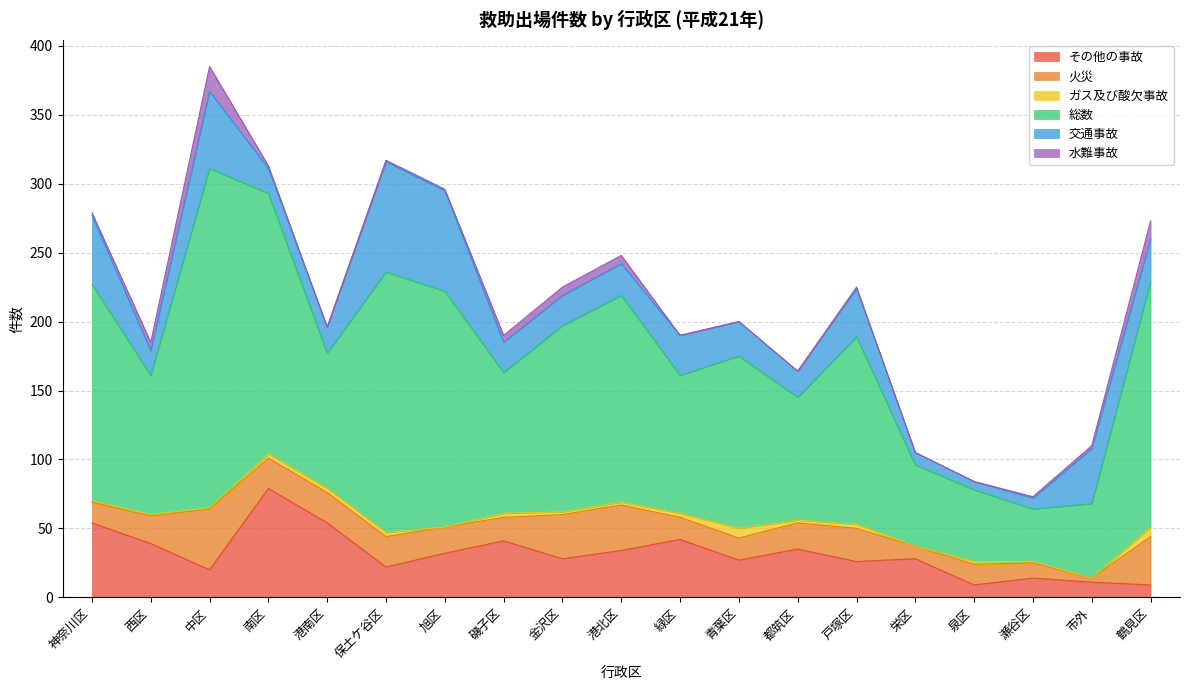

At how many categories does at least one series exceed 104?

10